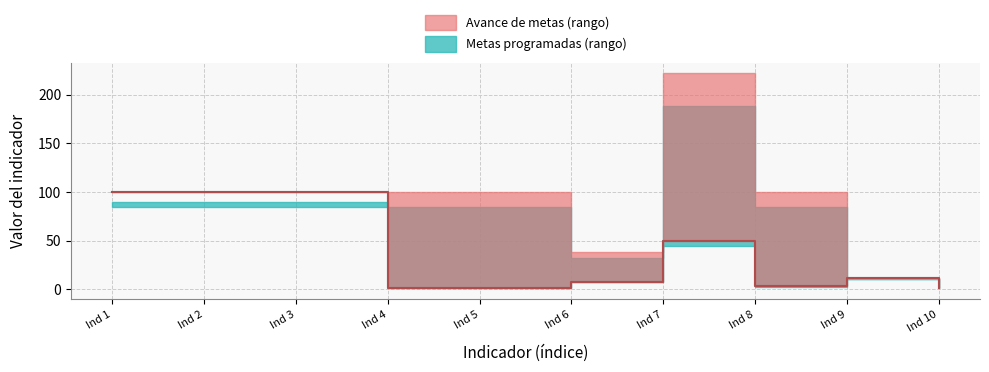

Count the number of categories in the chart.

10